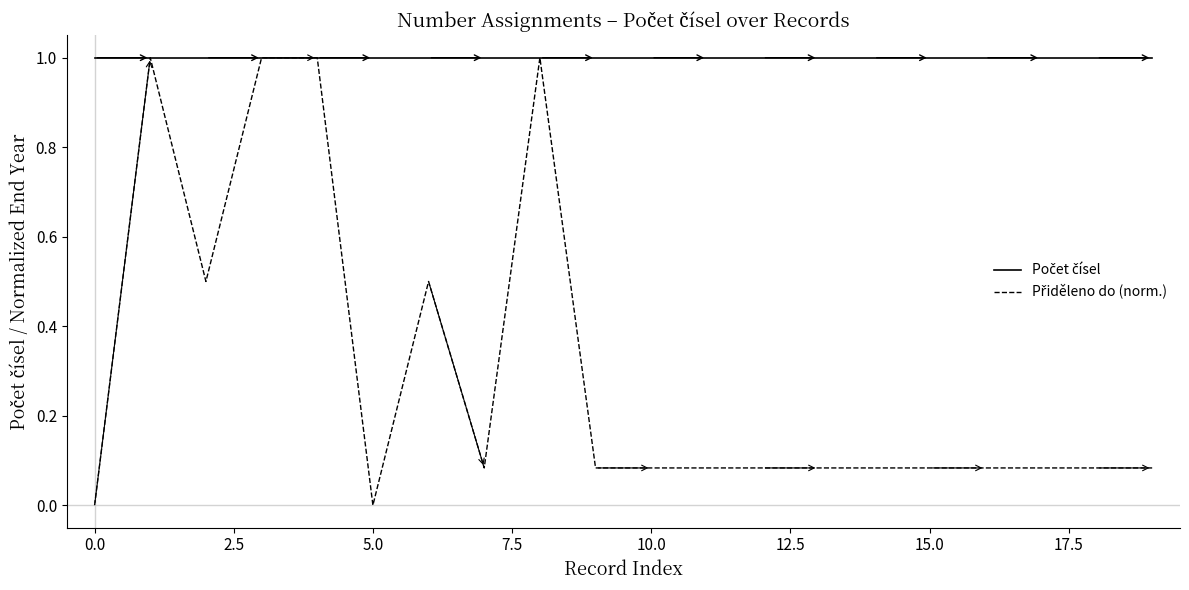

Does the chart have visible grid lines?

No